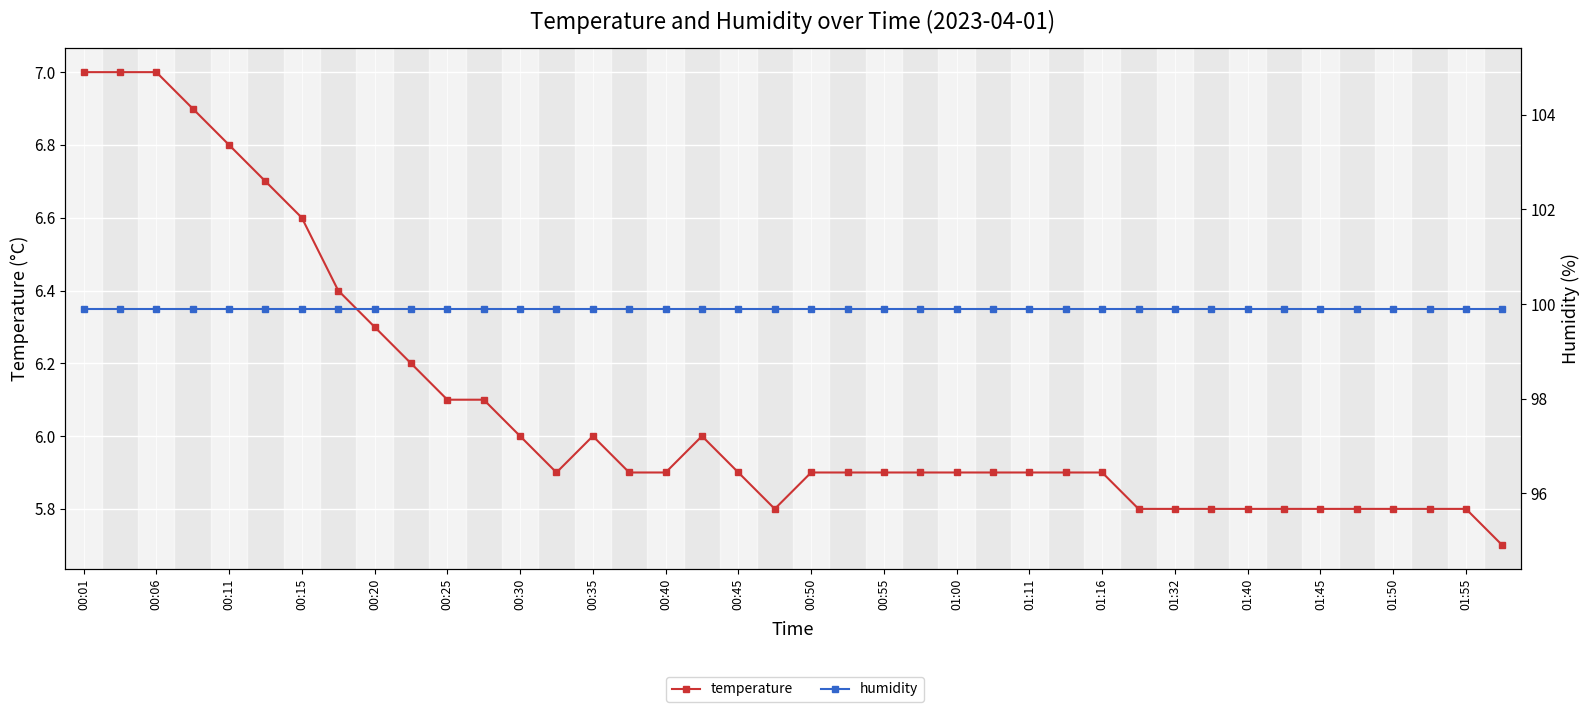

Does the chart display data point markers on the line(s)?

Yes